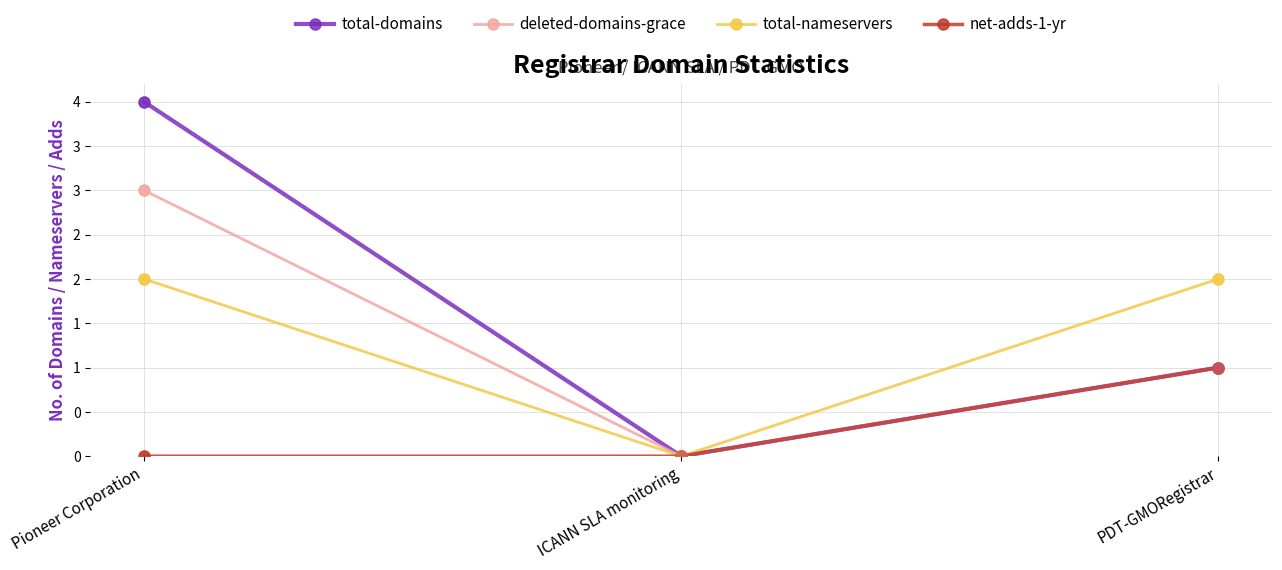

Is the value of total-nameservers at Pioneer Corporation greater than the value of net-adds-1-yr at Pioneer Corporation?

Yes